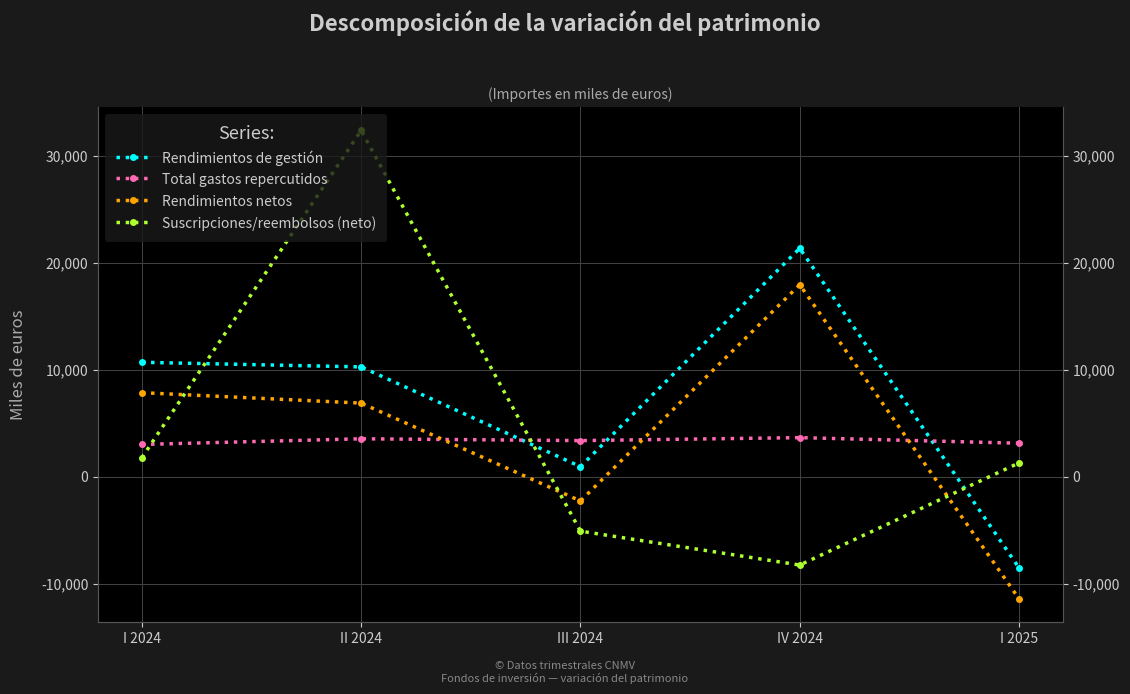

At which label does Total gastos repercutidos reach its peak?

IV 2024